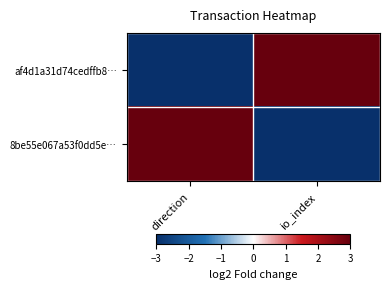

Reading left to right, transcribe all the data shown in this chart.

af4d1a31d74cedffb8…: direction=-3	io_index=3
8be55e067a53f0dd5e…: direction=3	io_index=-3